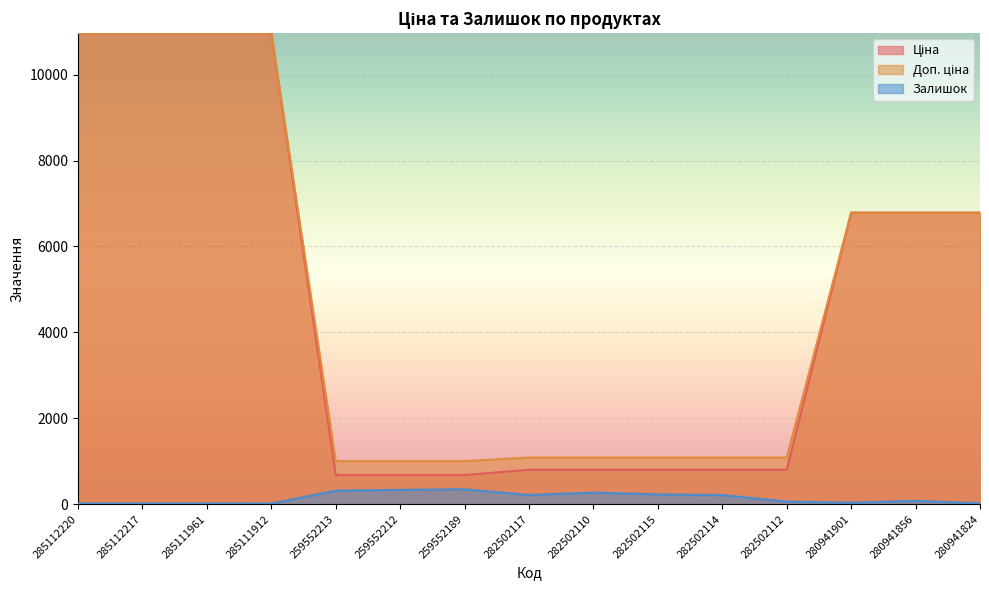

Does the chart display data point markers on the line(s)?

No